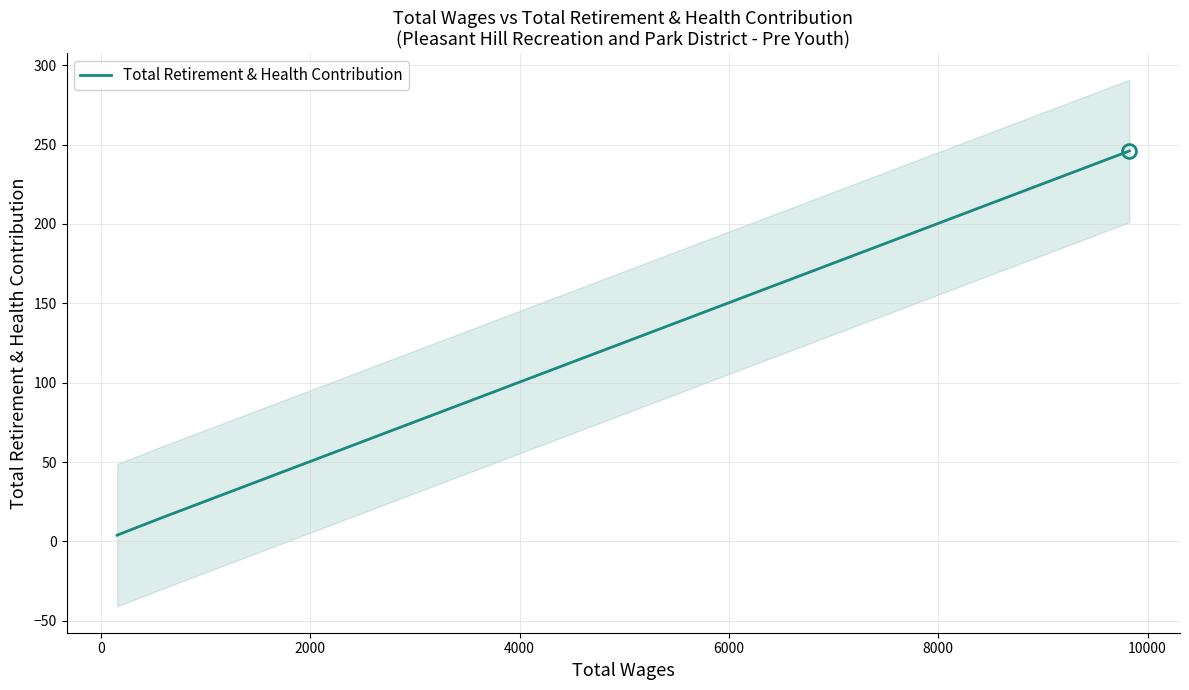

True or false: there are more than 0 points higher than both neighbors.

False